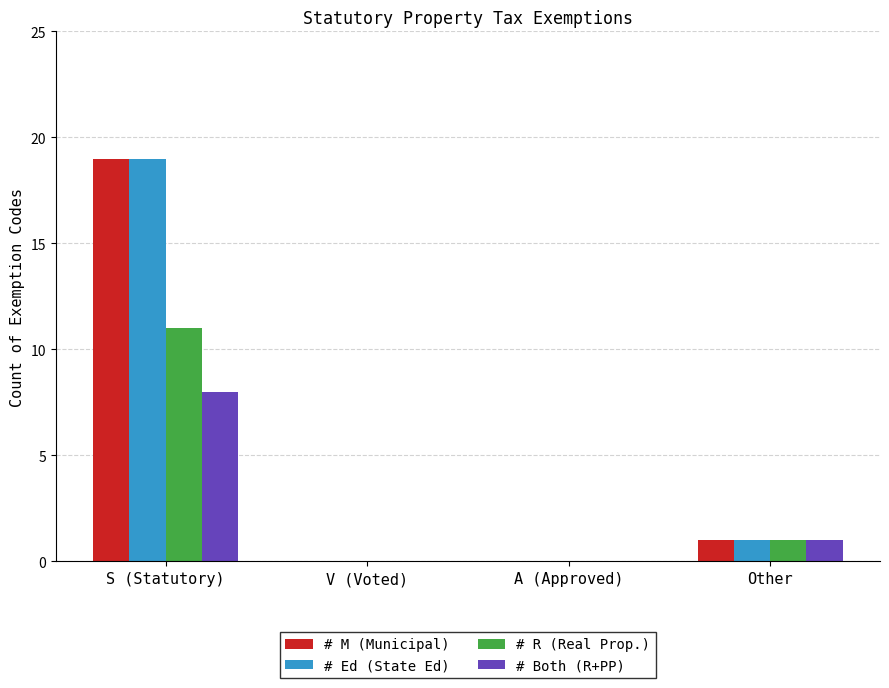

What is the sum of the # M (Municipal) values at Other and A (Approved)?

1